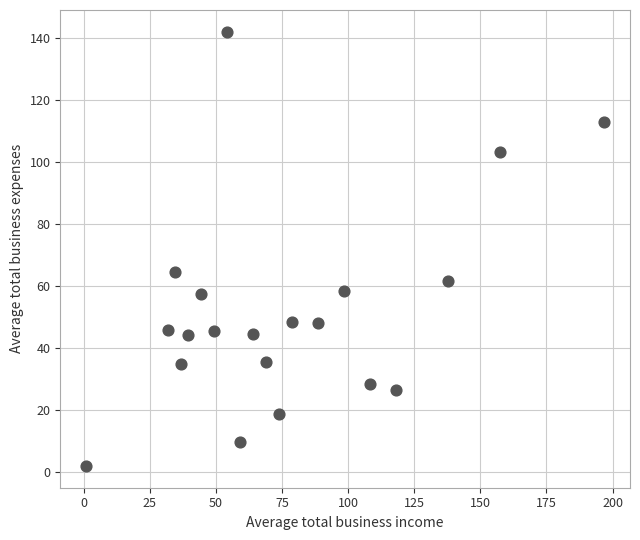

What is the range of Y values (max minus min)?

139.9